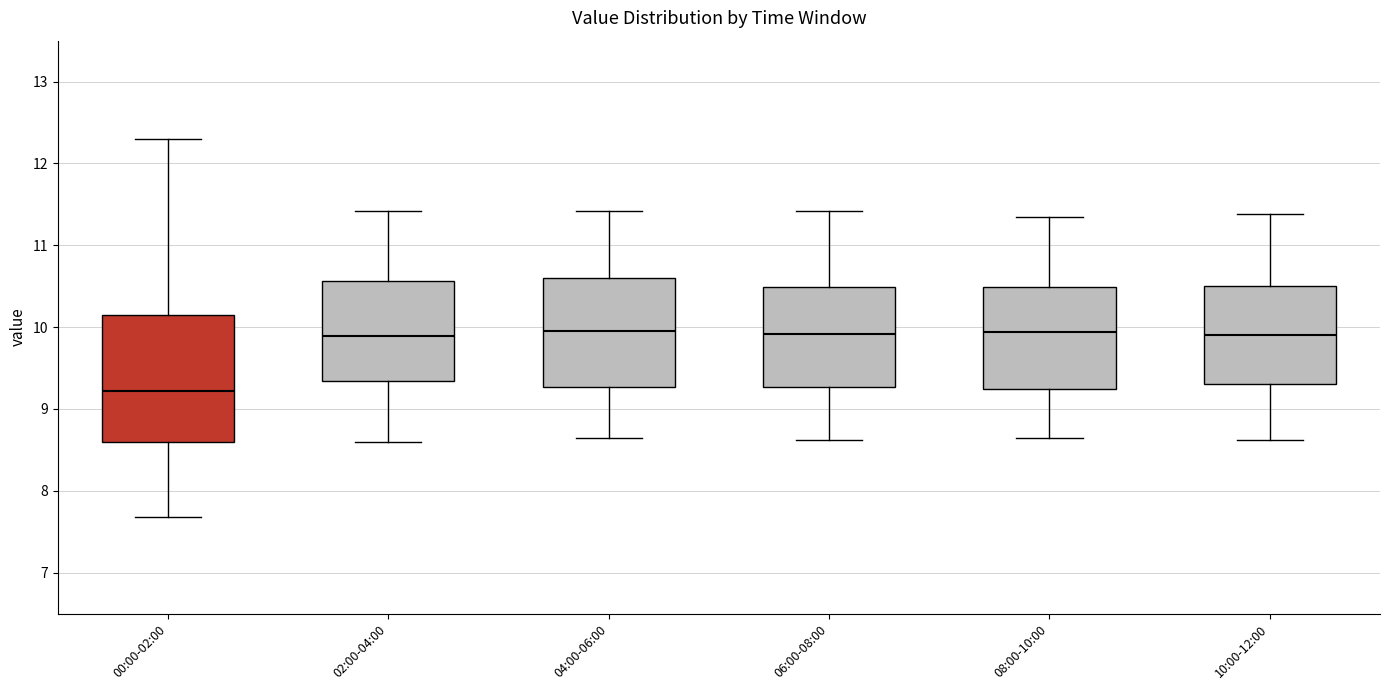

Reading left to right, read every box against the y-axis: the position of its median line, the range the box covers, and the ends of its whiskers. The values are not printed on the chart, so give them approximately, as read against the axis.

00:00-02:00: median 9.2, box 8.6 to 10.2, whiskers 7.7 to 12.3
02:00-04:00: median 9.9, box 9.3 to 10.6, whiskers 8.6 to 11.4
04:00-06:00: median 10.0, box 9.3 to 10.6, whiskers 8.7 to 11.4
06:00-08:00: median 9.9, box 9.3 to 10.5, whiskers 8.6 to 11.4
08:00-10:00: median 9.9, box 9.2 to 10.5, whiskers 8.7 to 11.4
10:00-12:00: median 9.9, box 9.3 to 10.5, whiskers 8.6 to 11.4